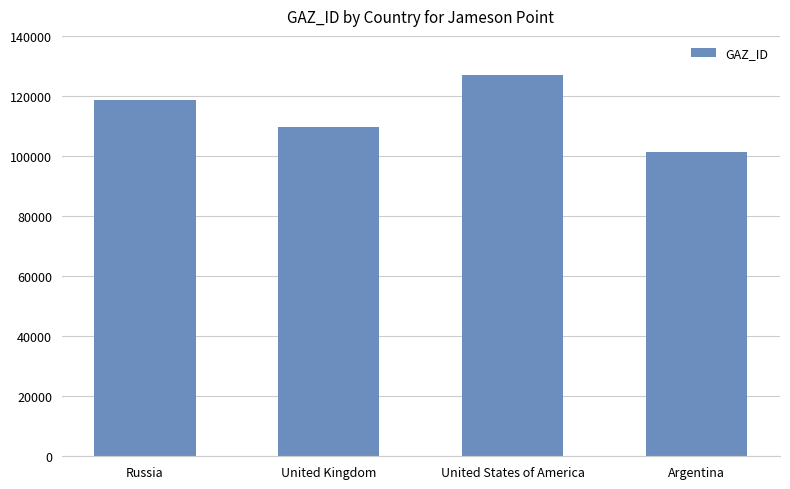

Reading left to right, list all the values displayed in this chart.

Russia=118619	United Kingdom=109503	United States of America=127039	Argentina=101224